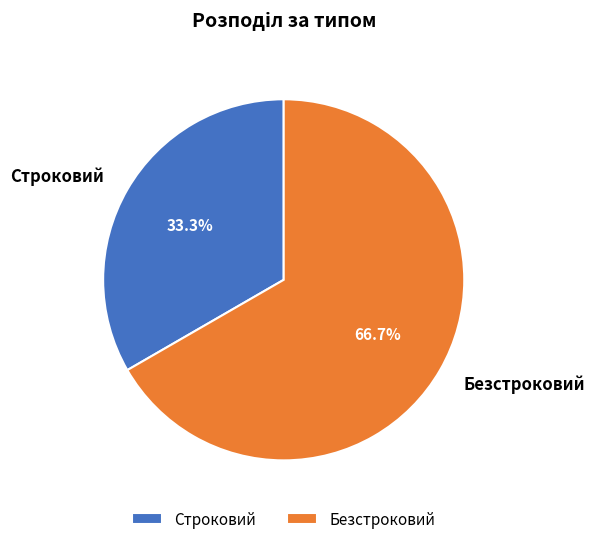

To the nearest percent, what percentage of the pie is Строковий?

33%